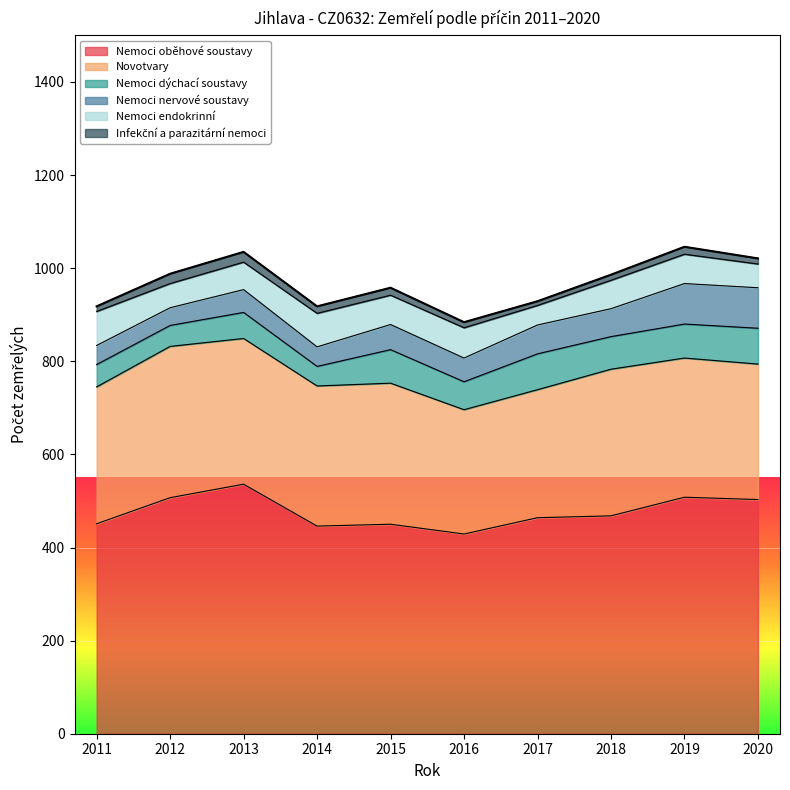

Which has a higher value, 2014 or 2013?

2013